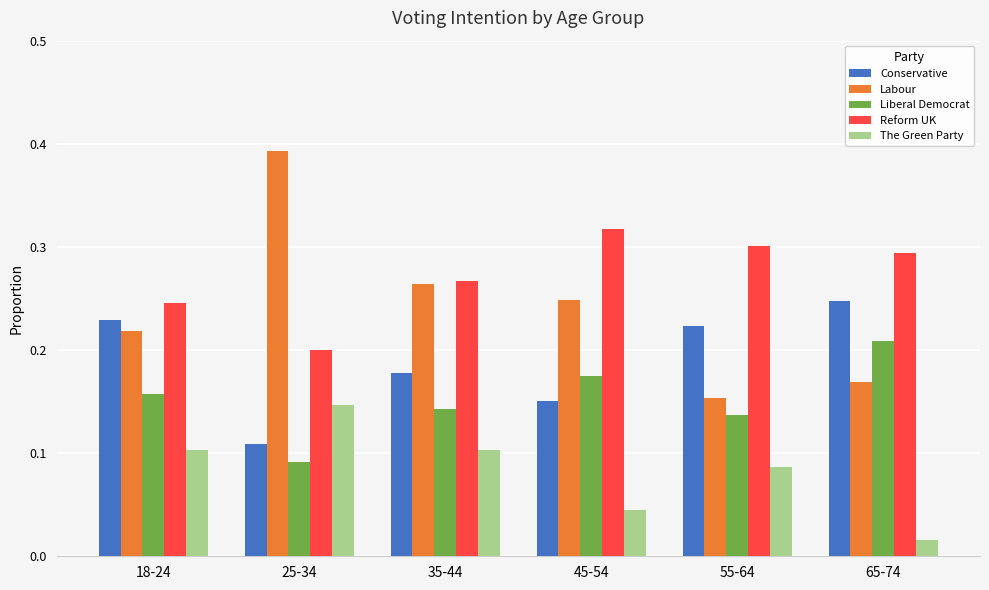

Rank the series by their average value, from lowest to highest.

The Green Party, Liberal Democrat, Conservative, Labour, Reform UK